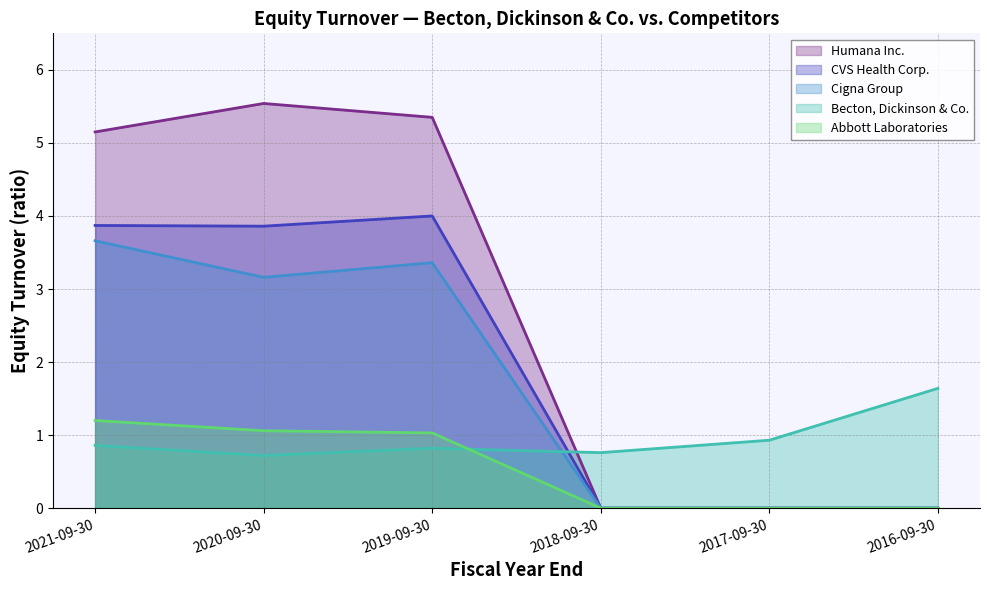

Where do Cigna Group and Becton, Dickinson & Co. first cross each other?

2019-09-30 and 2018-09-30